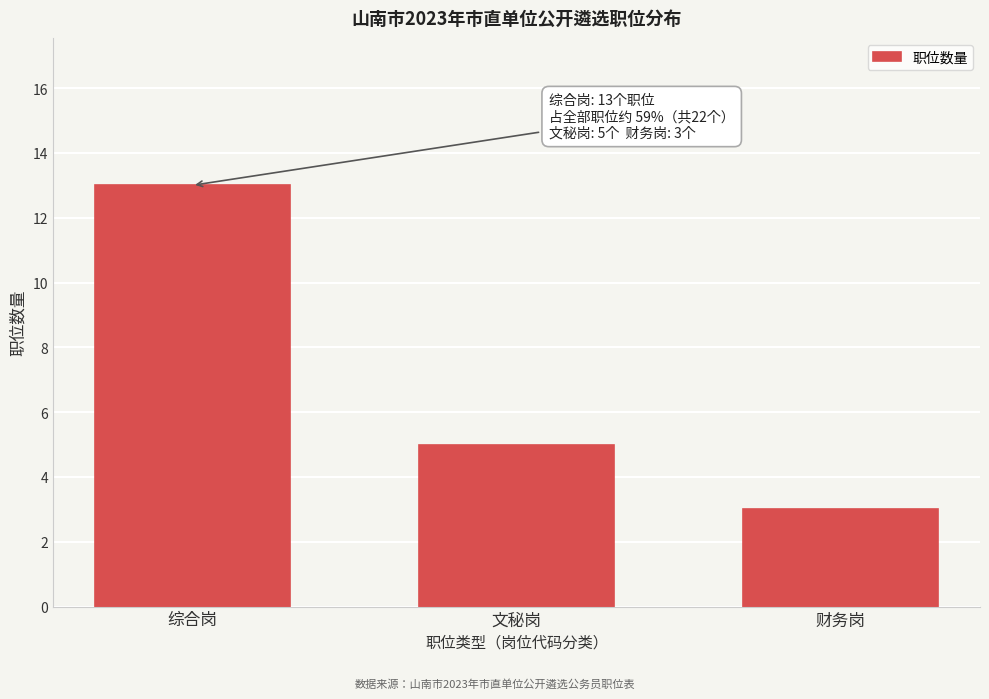

Reading left to right, transcribe all the data shown in this chart.

13	5	3